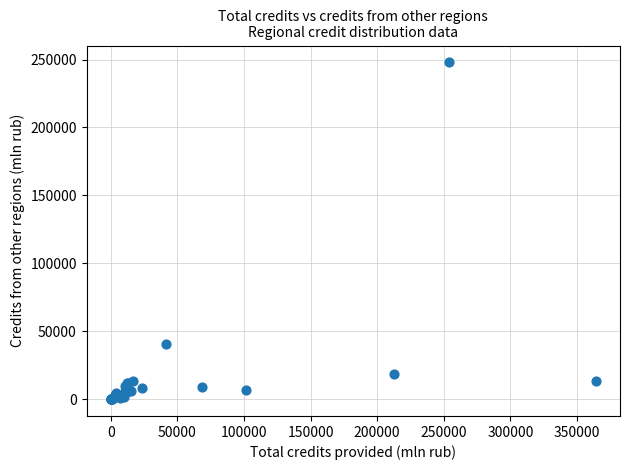

What Y value in the scatter plot is closest to 123959?

40643